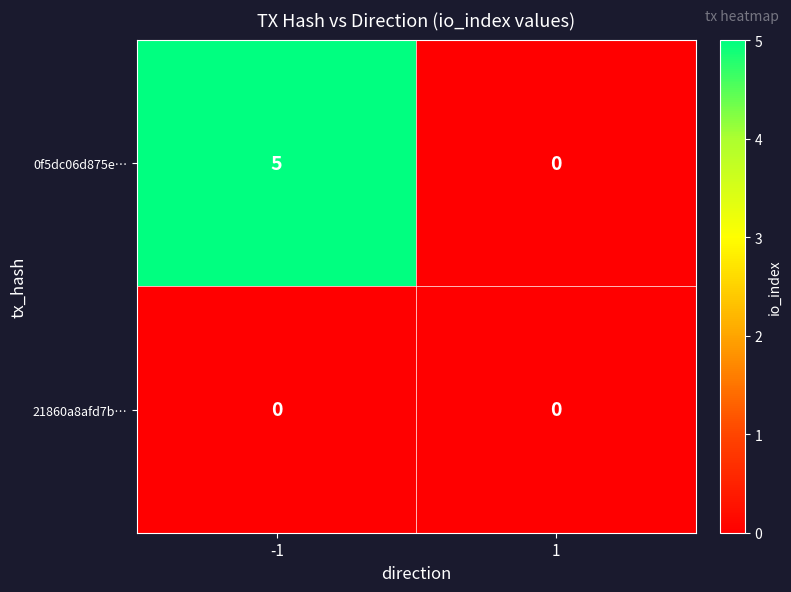

Reading left to right, transcribe all the data shown in this chart.

0f5dc06d875e…: -1=5	1=0
21860a8afd7b…: -1=0	1=0